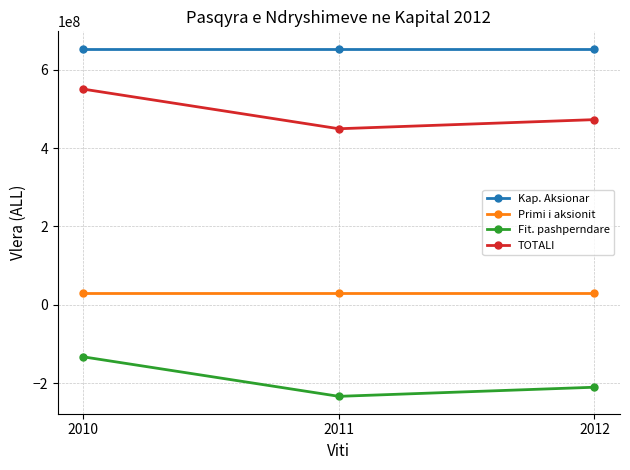

Reading right to left, what are all the values shown in this chart?

Kap. Aksionar: 2012=653394000	2011=653394000	2010=653394000
Primi i aksionit: 2012=29418635	2011=29418635	2010=29418635
Fit. pashperndare: 2012=-210367058	2011=-233631465	2010=-132833861
TOTALI: 2012=472445577	2011=449181170	2010=550291734